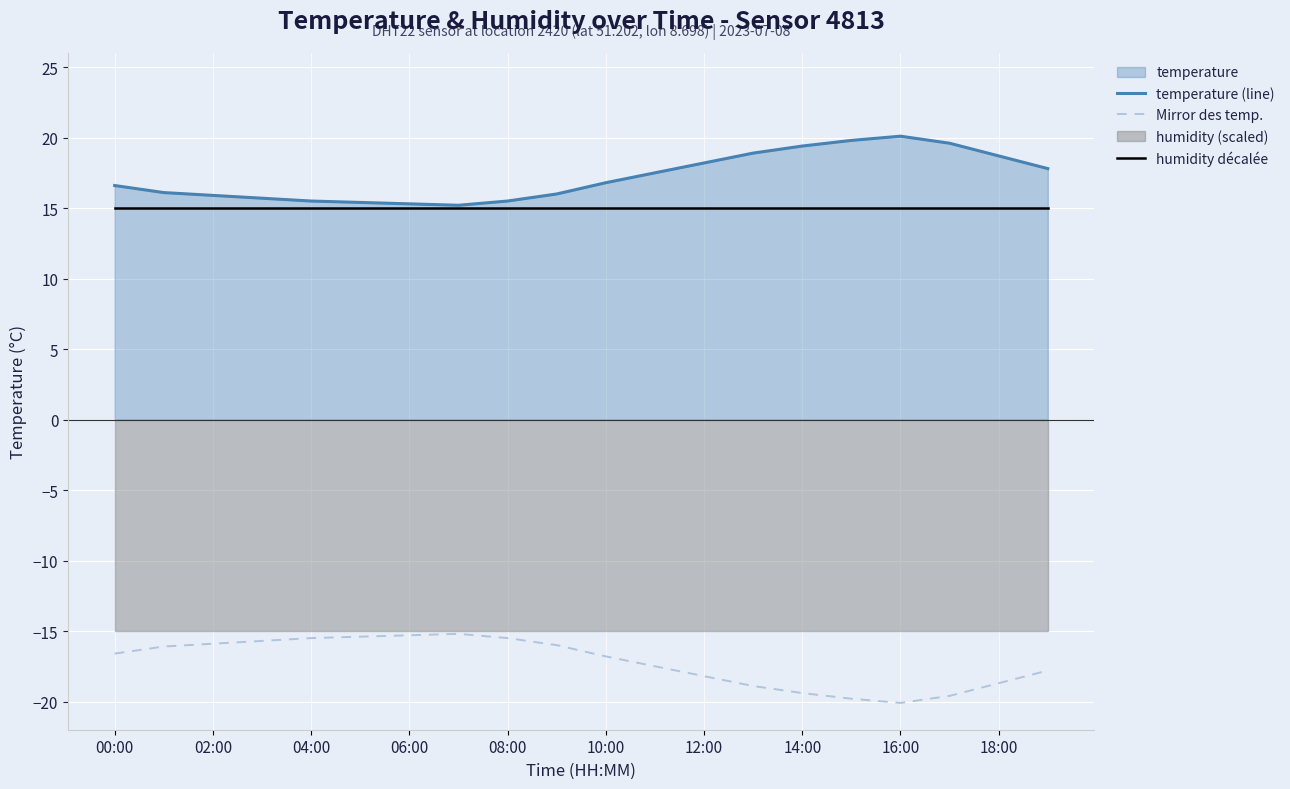

How many values in the temperature (line) series are below 16?

7